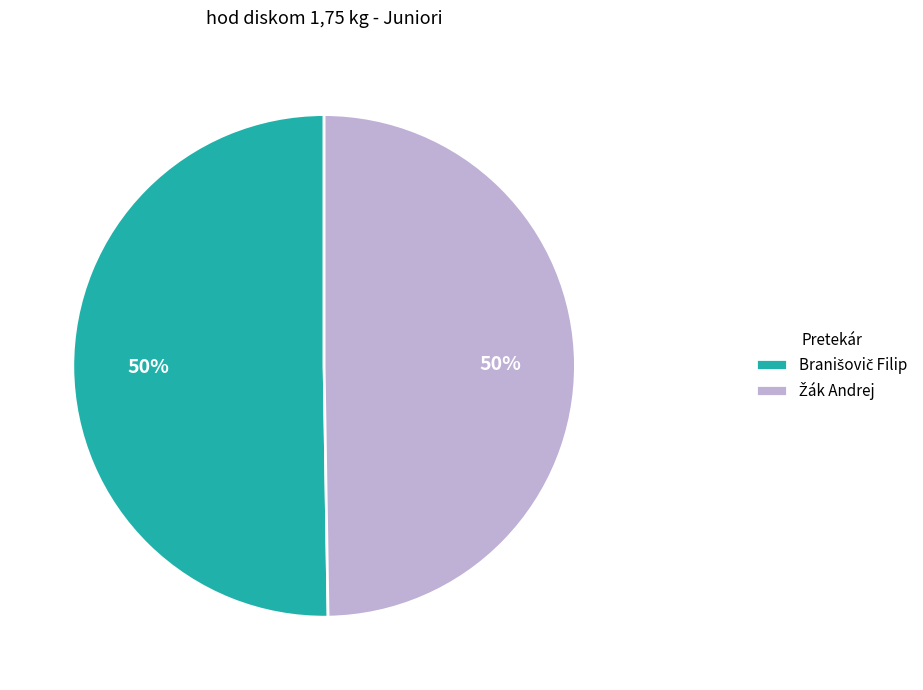

To the nearest percent, what is the average slice percentage?

50%